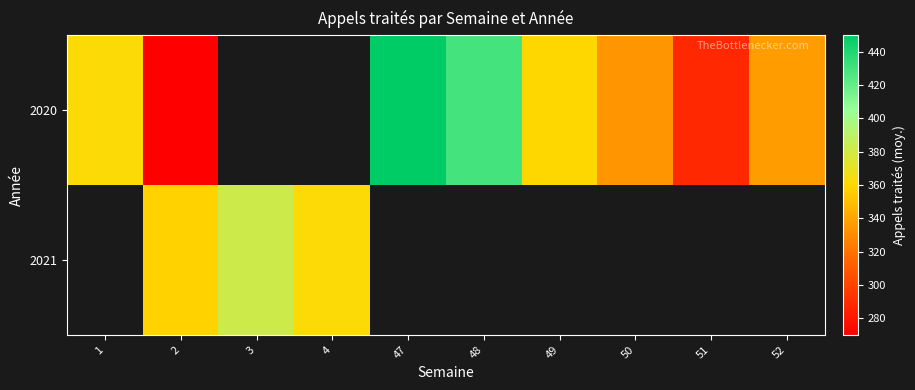

How many distinct data groups are displayed?

2